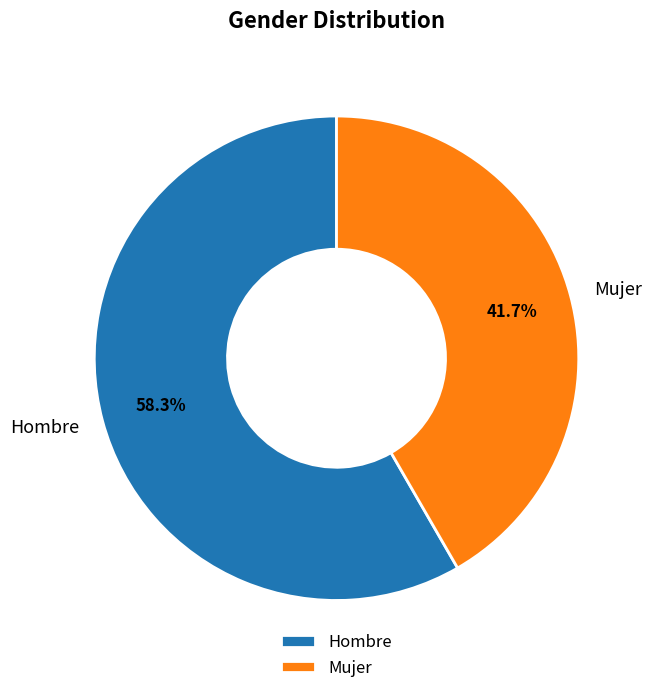

What is the ratio of the value at Mujer to the value at Hombre?

0.7